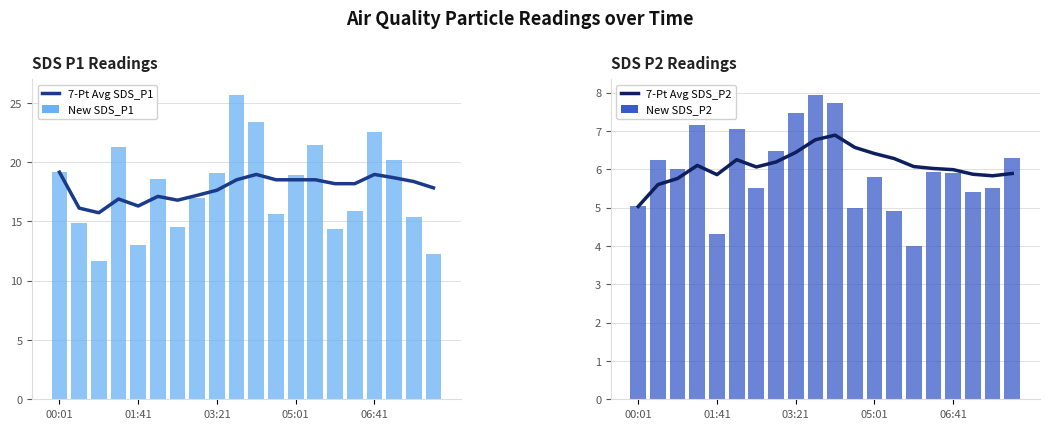

Which series changed the most between 13 and 18?

New SDS_P1